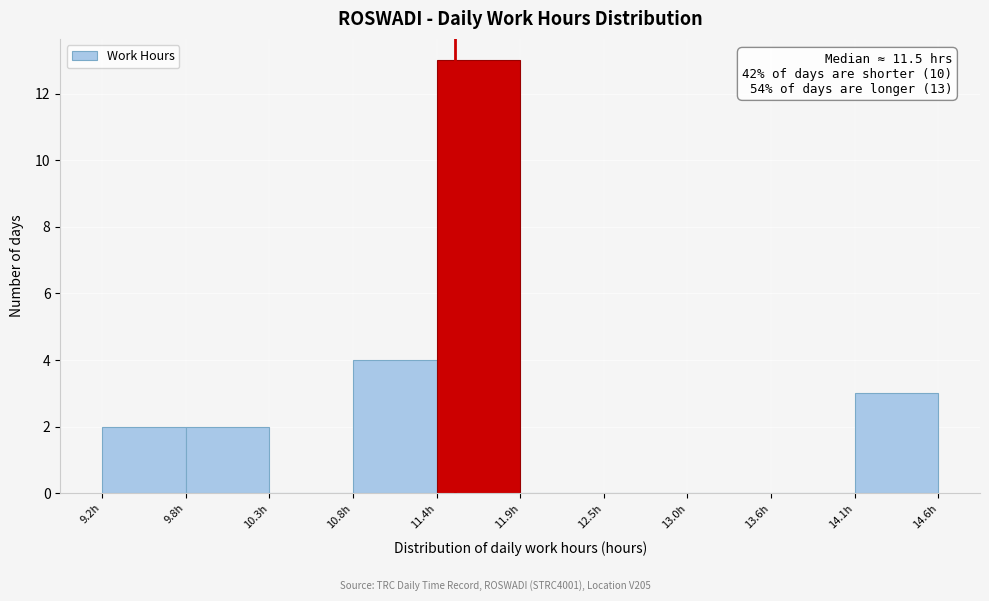

Over which range of the x-axis is the bar tallest?

11.4 to 11.9